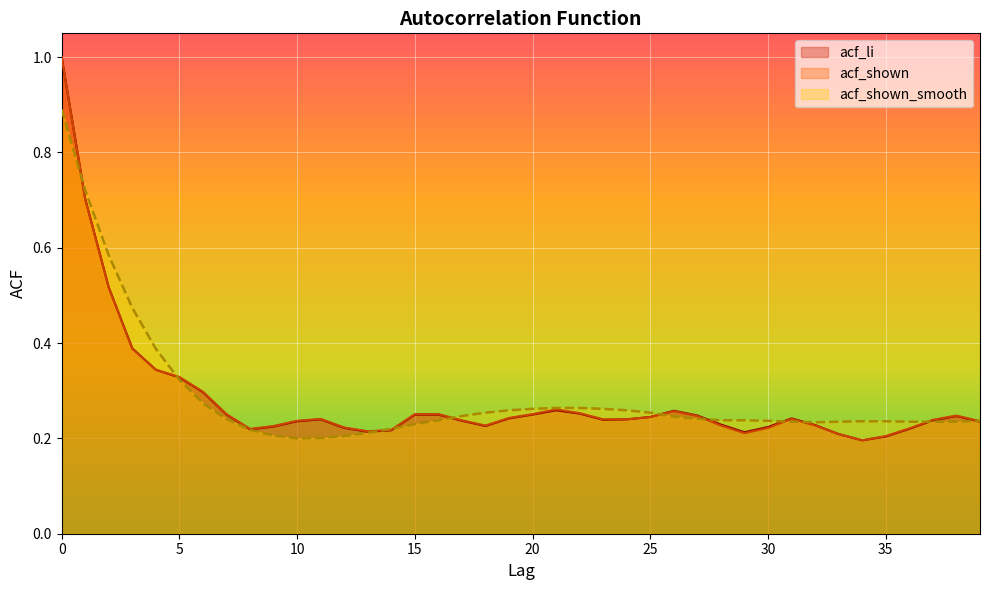

What is the difference between the maximum and minimum values in the acf_shown_smooth series?

0.7